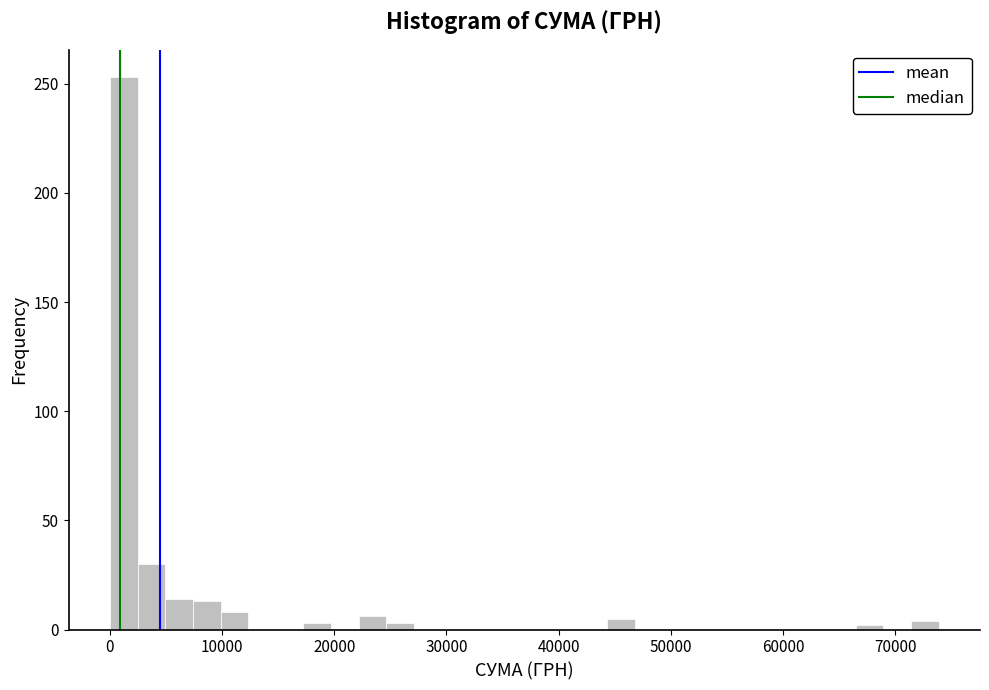

Around what value on the x-axis is the tallest bar? Give the approximate position of its centre, as read against the axis.

1000